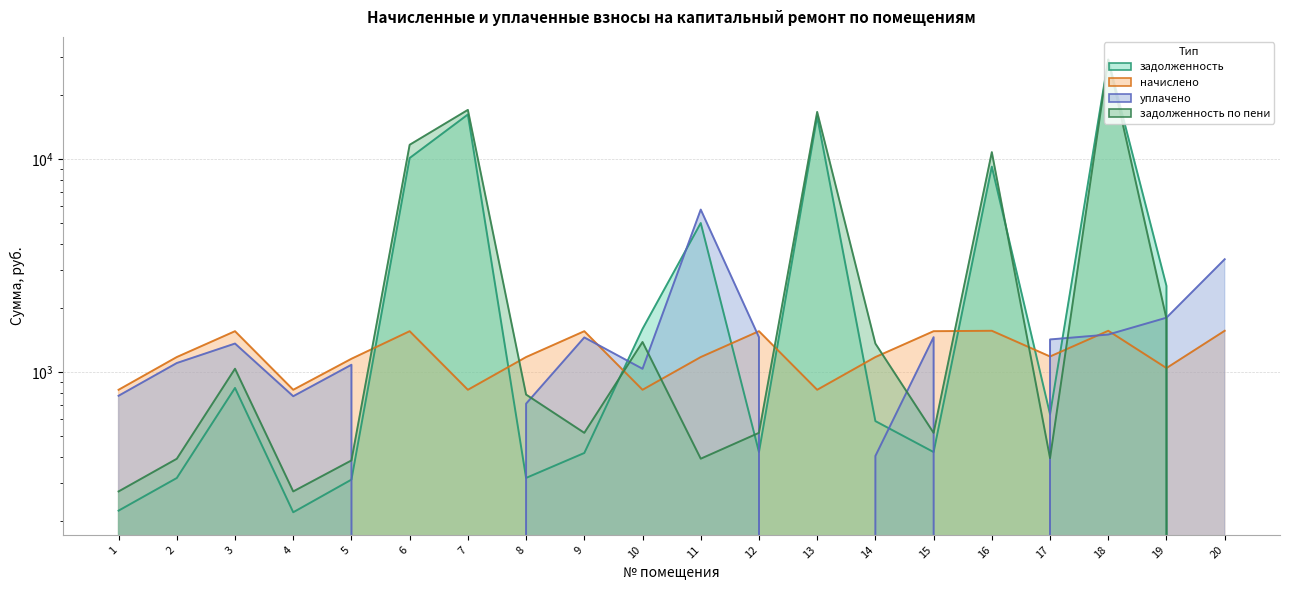

Rank the categories by задолженность по пени value from lowest to highest.

20, 1, 4, 5, 2, 11, 17, 9, 12, 15, 8, 3, 14, 10, 19, 16, 6, 13, 7, 18